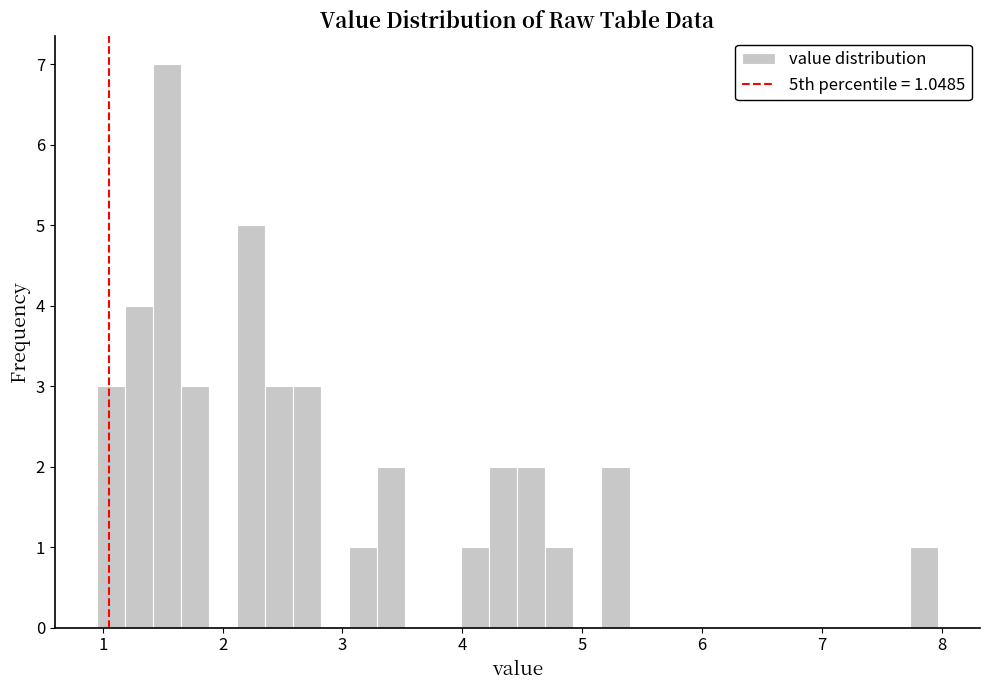

Read against the x-axis, roughly where is the centre of the tallest bar?

1.5